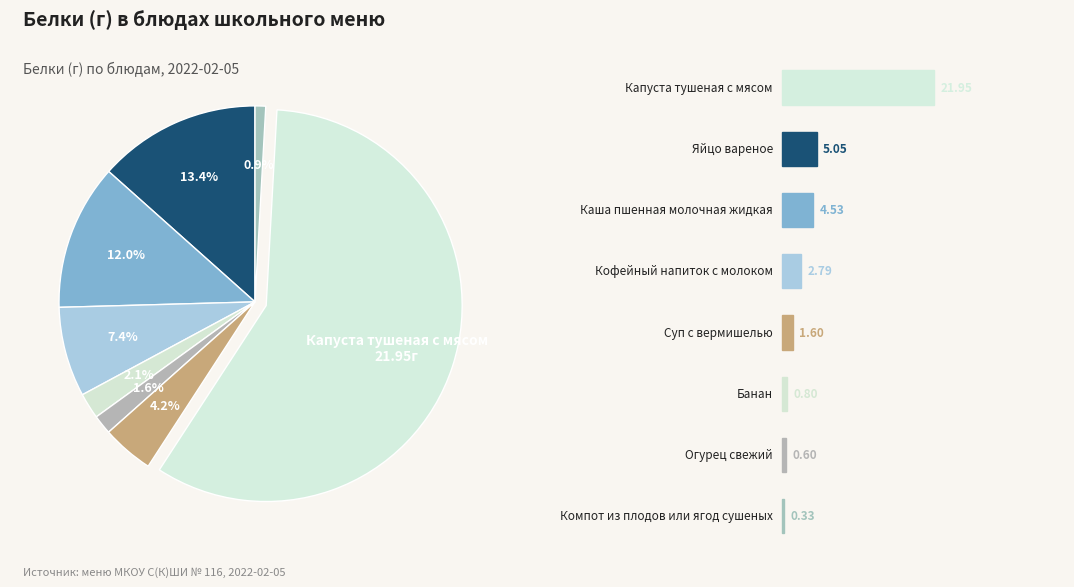

How many slices are in this pie chart?

8